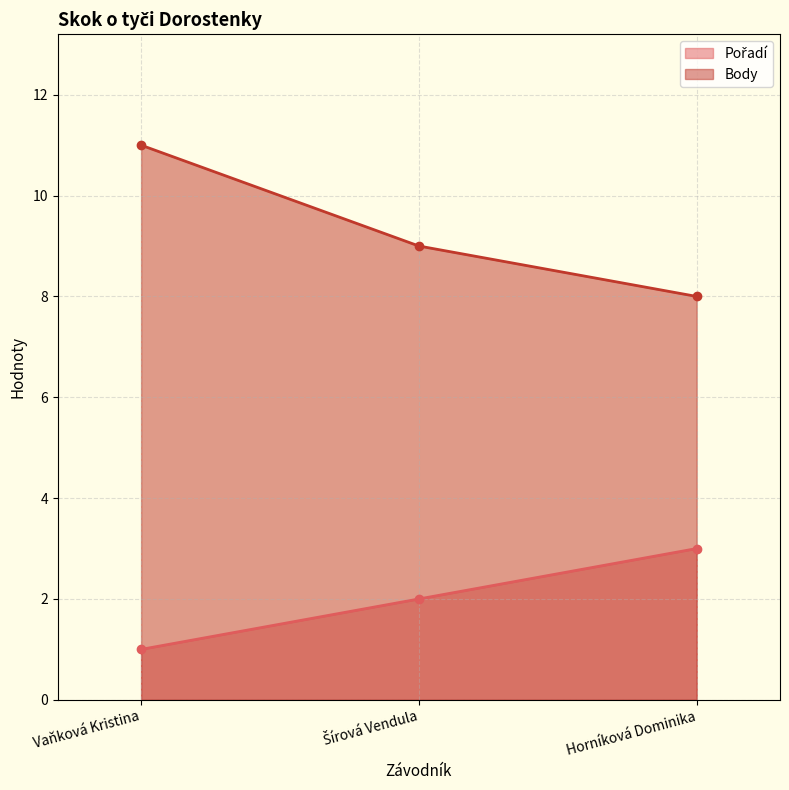

Which series has the widest spread of values?

Body